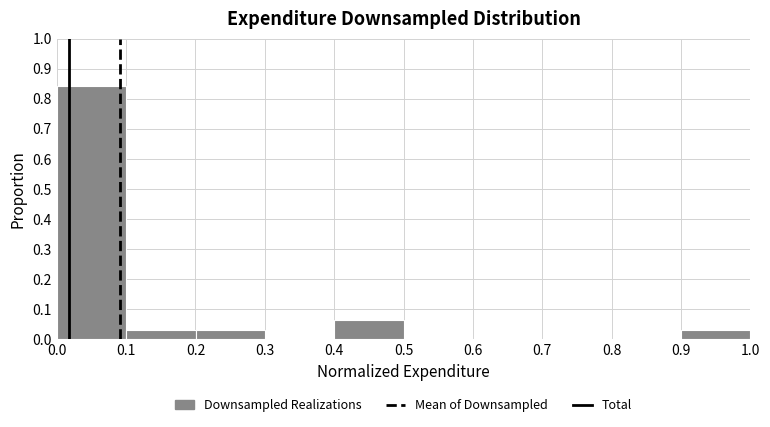

What is the height of the bar covering 0.1 to 0.2 on the x-axis? Neither the bar edges nor the heights are printed on the chart, so give them approximately, as read against the axes.

0.03